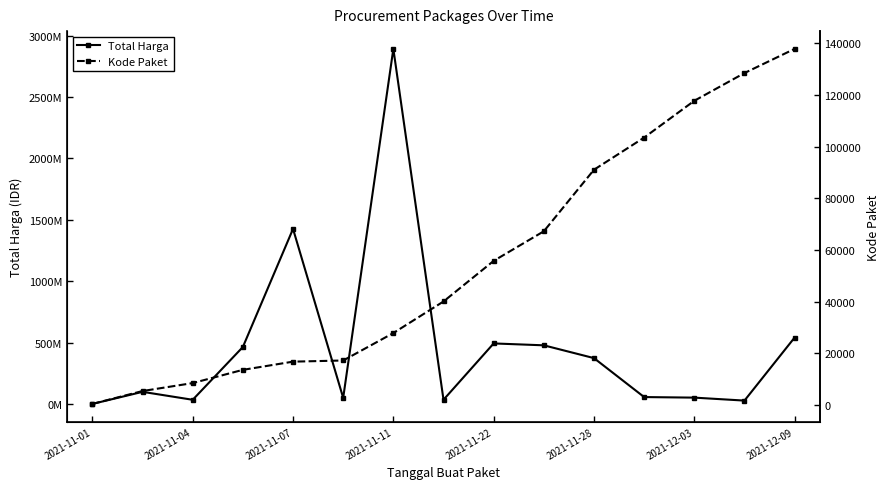

What is the difference between the second highest and minimum values in the Total Harga series?

1425534300